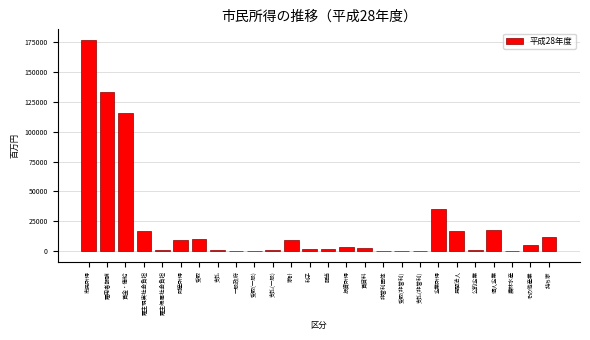

The chart shows a value of 116164 at 賃金・俸給. True or false?

True